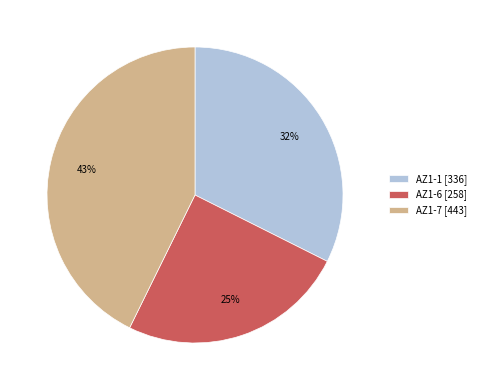

Which slice is the smallest?

AZ1-6